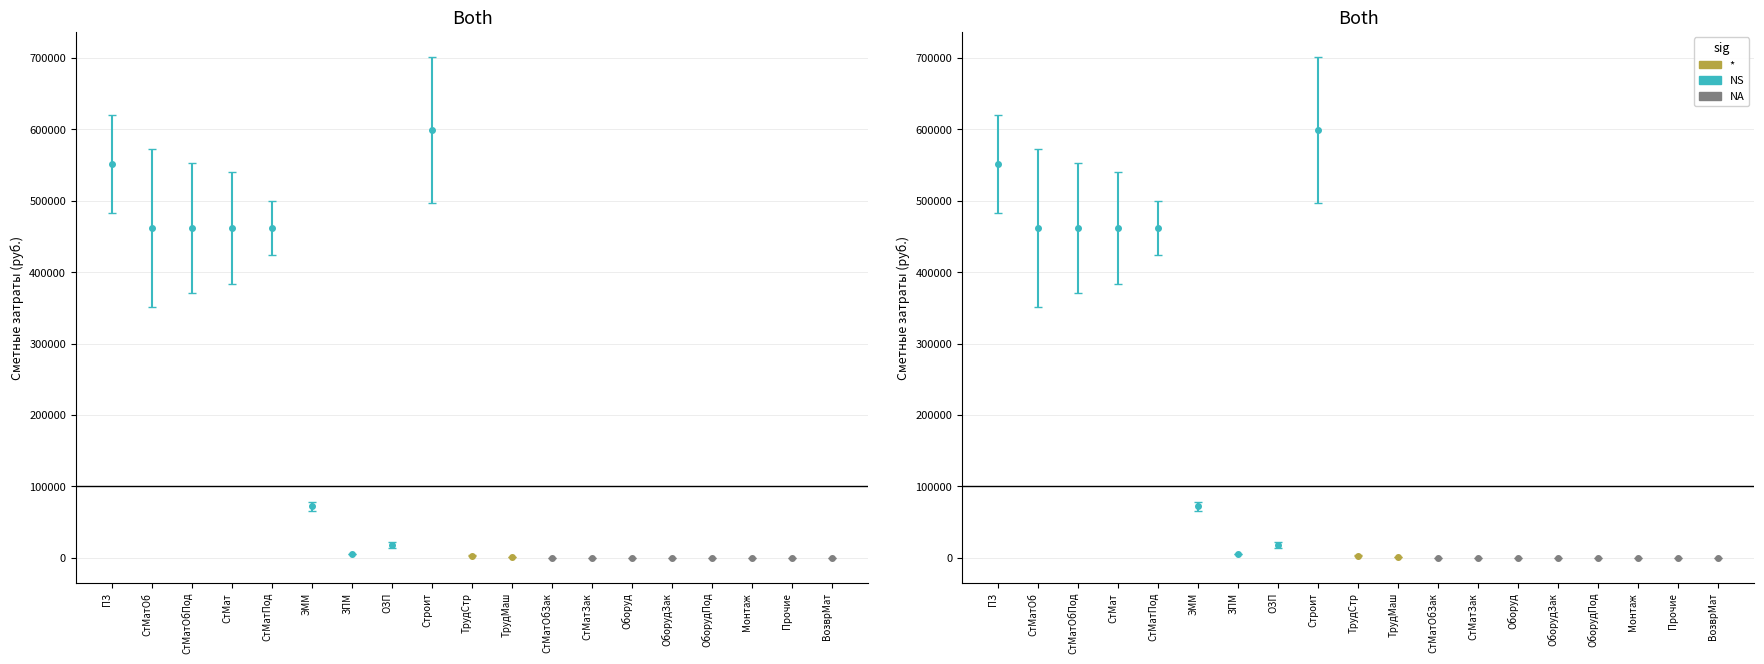

Where does the data first go above 2653?

ПЗ